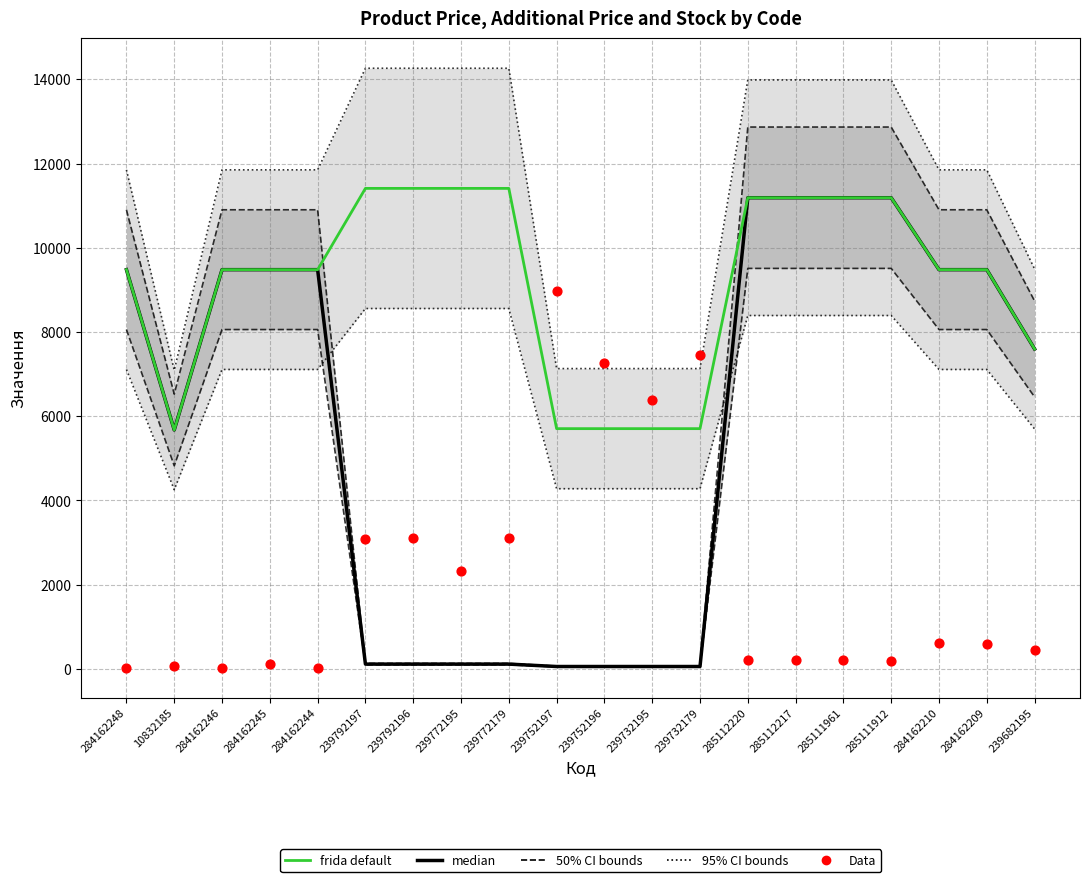

At which category is the sum across all series the highest?

285112220